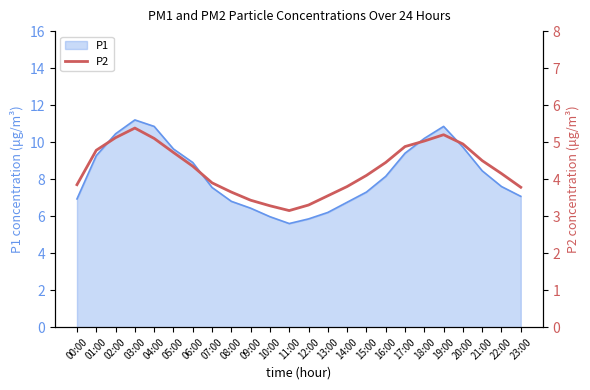

What position from the right is 09:00?

15